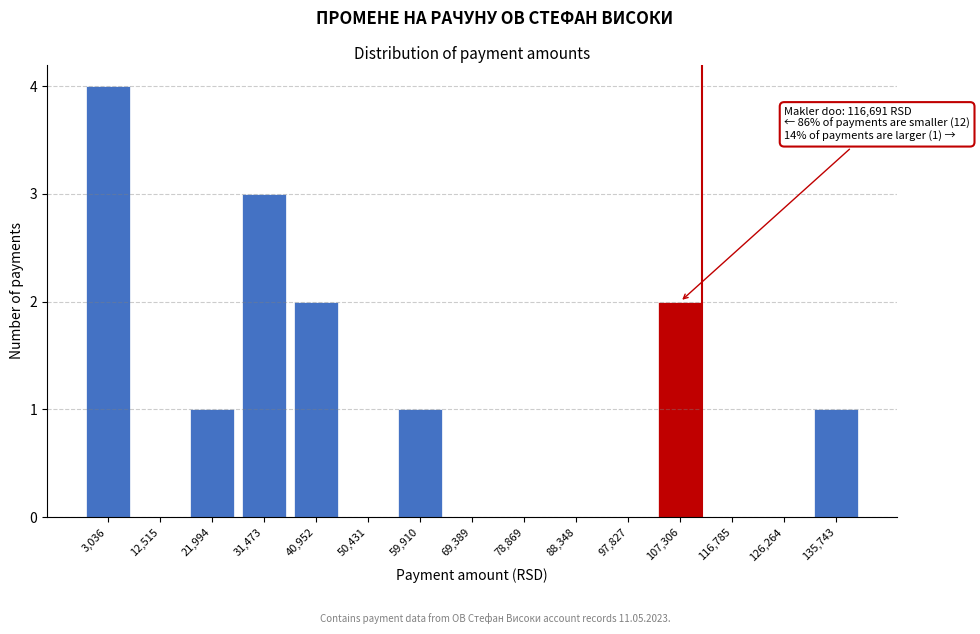

Reading left to right, extract all data points from this chart.

3,036=4	12,515=0	21,994=1	31,473=3	40,952=2	50,431=0	59,910=1	69,389=0	78,869=0	88,348=0	97,827=0	107,306=2	116,785=0	126,264=0	135,743=1